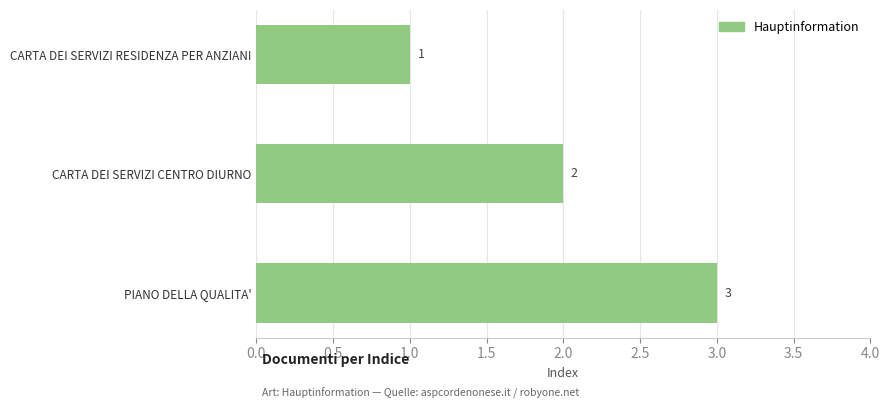

Count the values in the range 1 to 3.

3